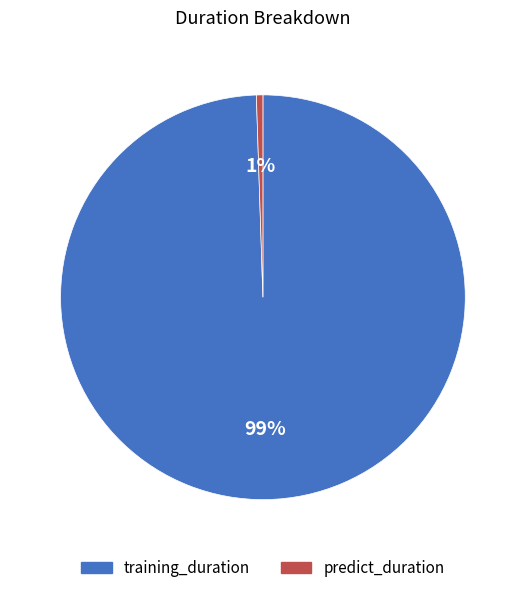

Is it true that predict_duration is 1% of the pie?

True